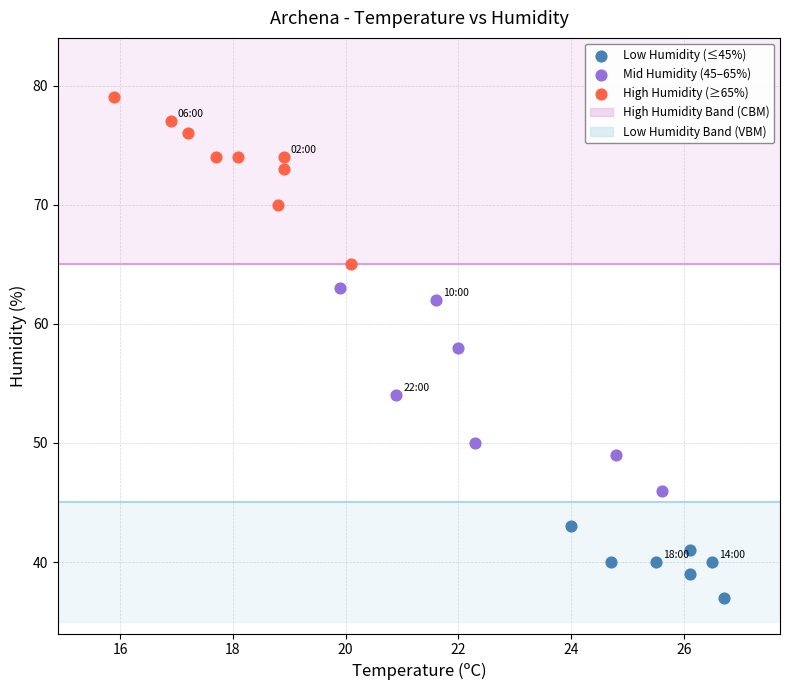

Which series contains the highest Y value?

High Humidity (≥65%)